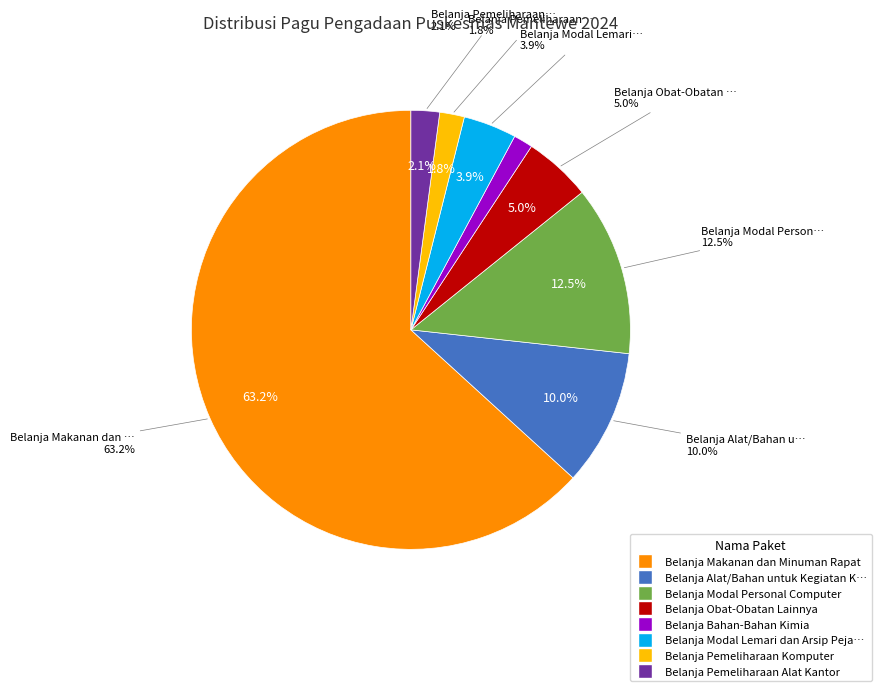

Count the number of slices in the pie.

8